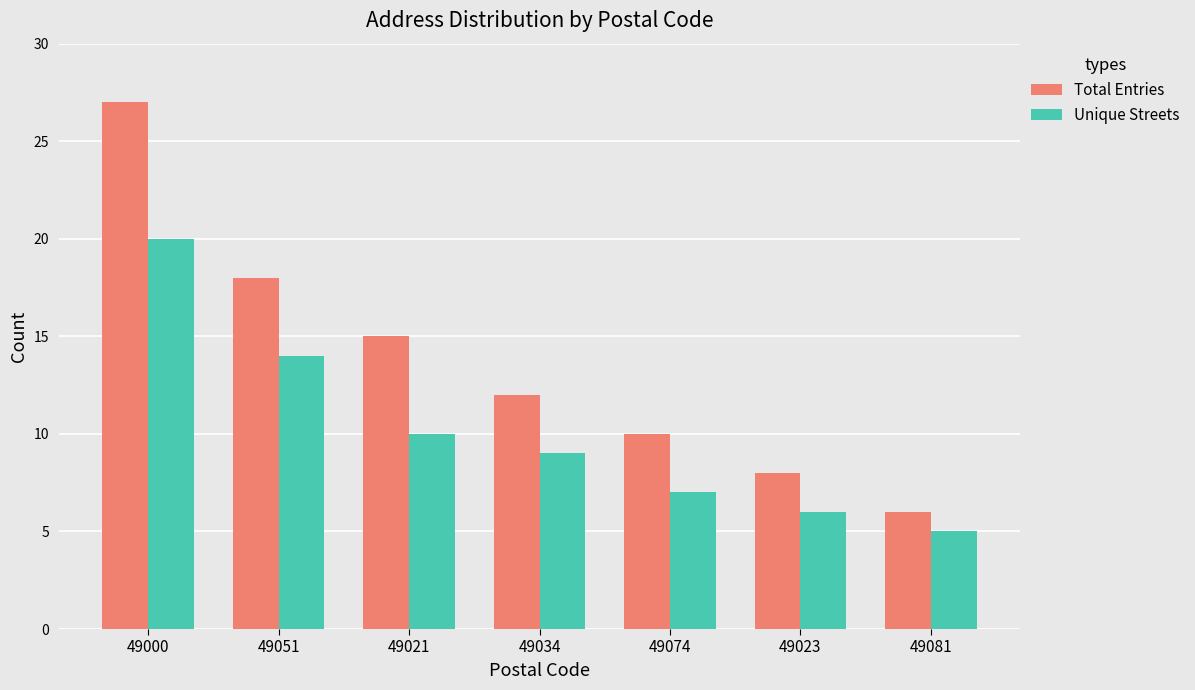

Count the number of data series in this chart.

2